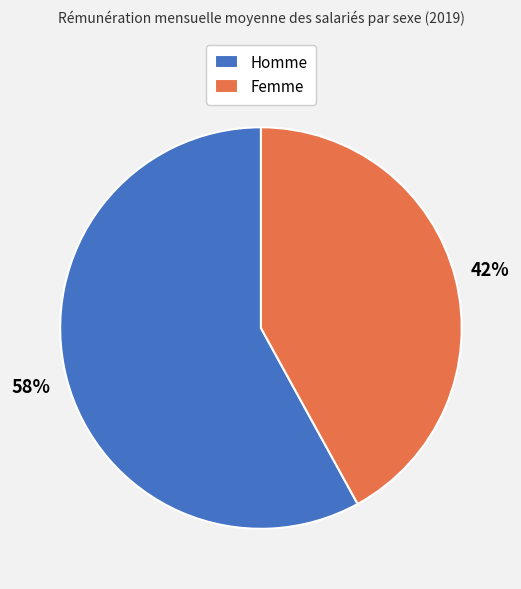

Is Homme the majority of the pie?

Yes